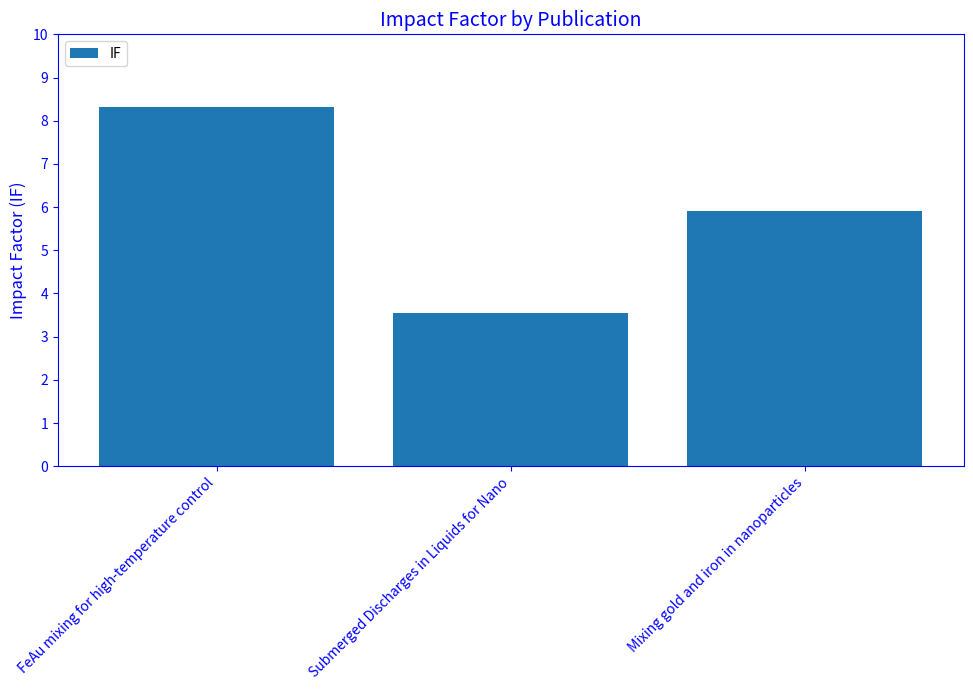

What is the ratio of the value at Submerged Discharges in Liquids for Nano to the value at FeAu mixing for high-temperature control?

0.4